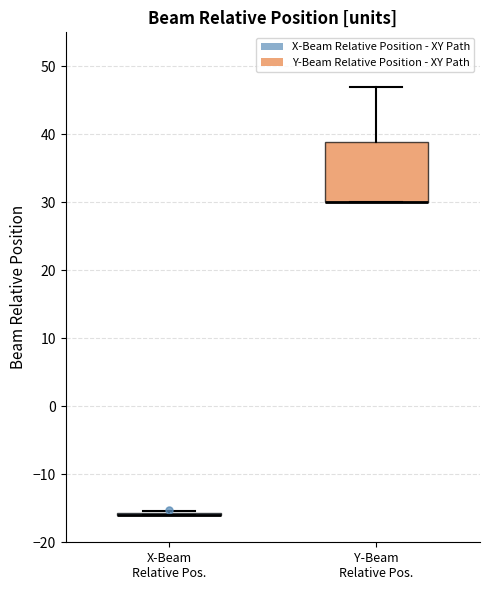

Reading left to right, read every box against the y-axis: the position of its median line, the range the box covers, and the ends of its whiskers. The values are not printed on the chart, so give them approximately, as read against the axis.

X-Beam Relative Pos.: box collapsed to a line at -16, whiskers -16 to -15
Y-Beam Relative Pos.: median 30 (drawn on the box's lower edge), box 30 to 39, whiskers 30 to 47